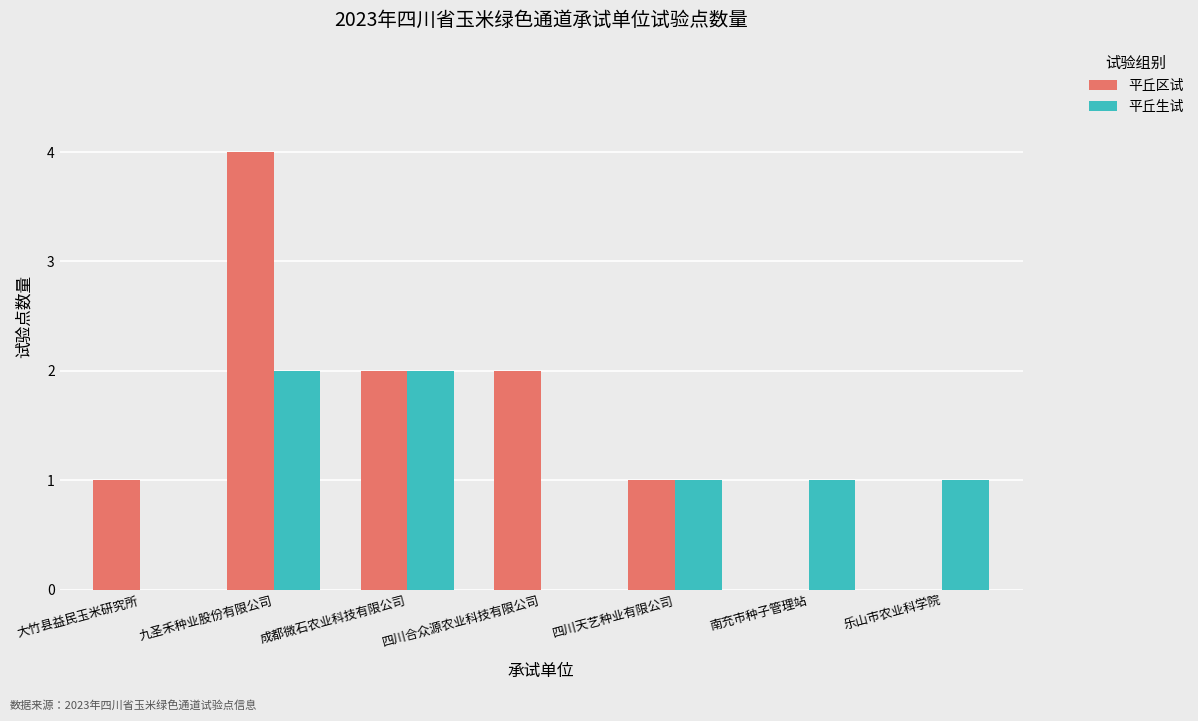

What is the sum of all 平丘区试 values?

10